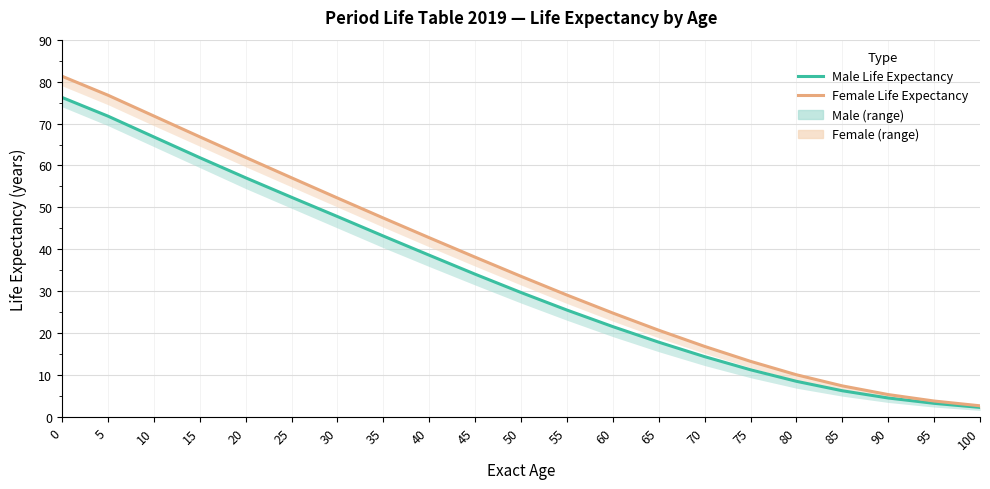

Where is Female Life Expectancy nearest to the value 41?

40